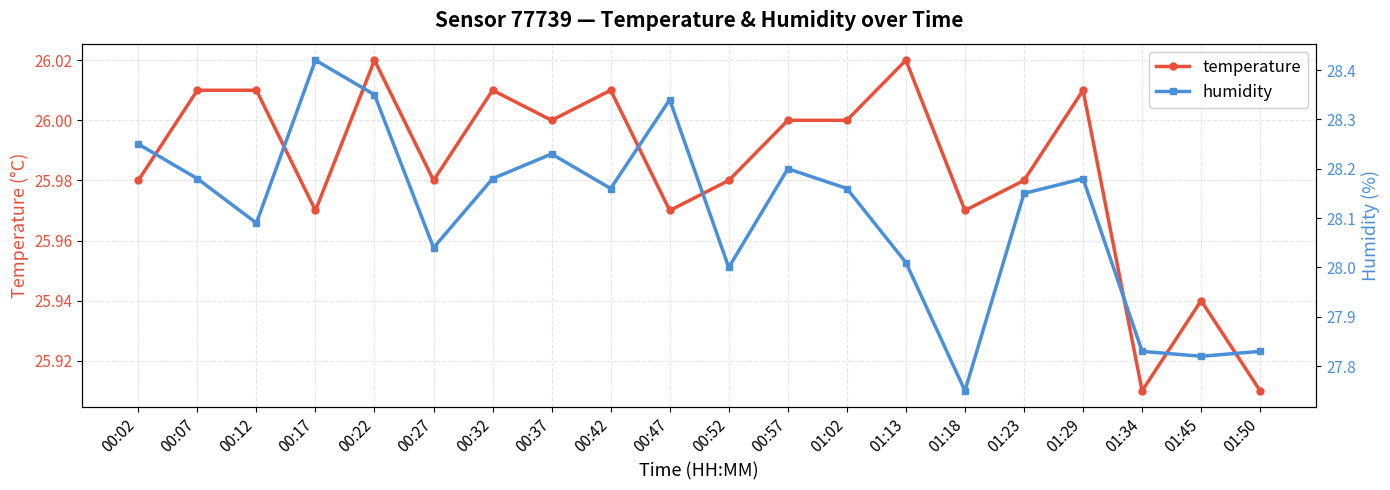

How many interior local valleys does the temperature series have?

6